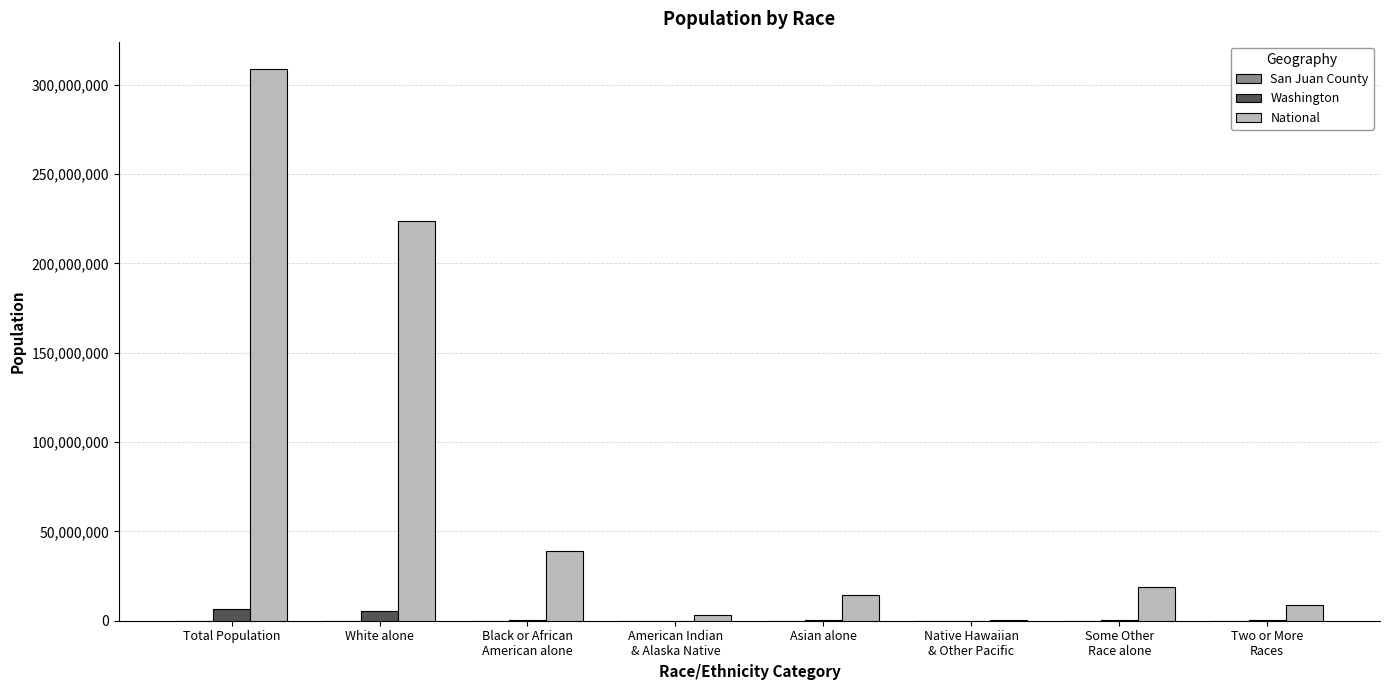

Which category has the highest value across all series?

Total Population